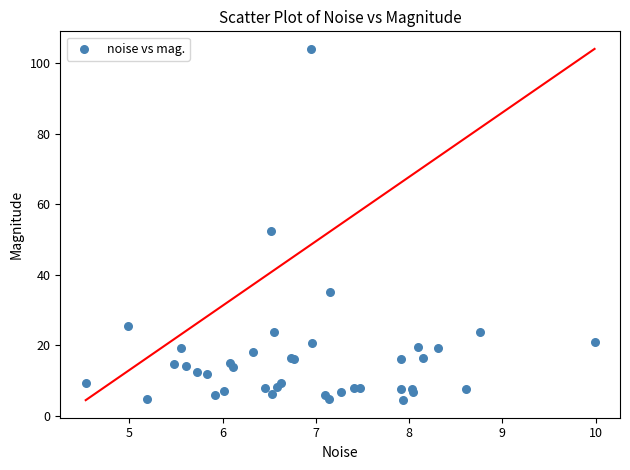

What Y value in the scatter plot is closest to 54?

52.3